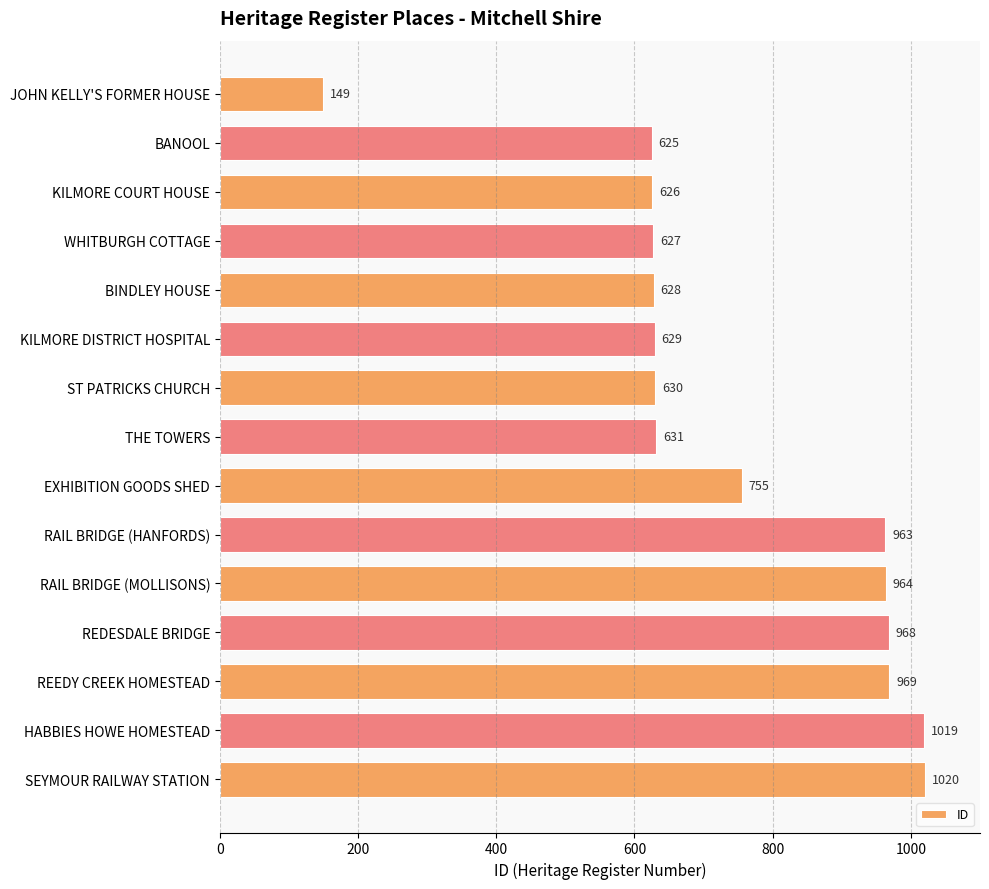

Where is the data nearest to the value 584?

BANOOL